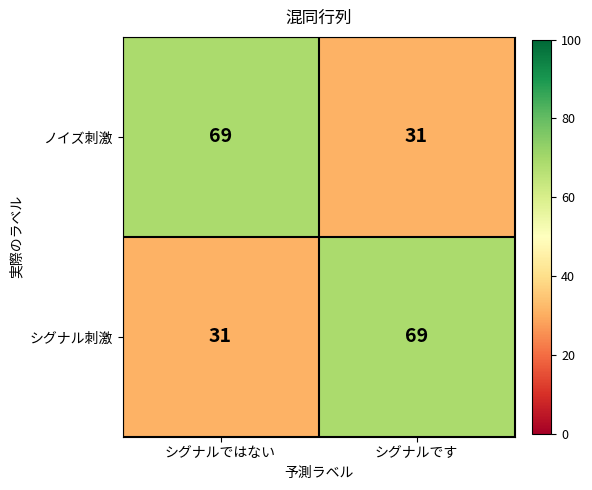

Count the number of data series in this chart.

2